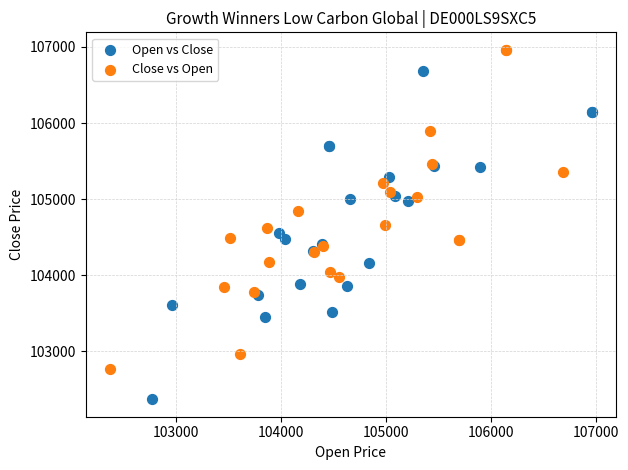

Which series contains the lowest Y value?

Open vs Close